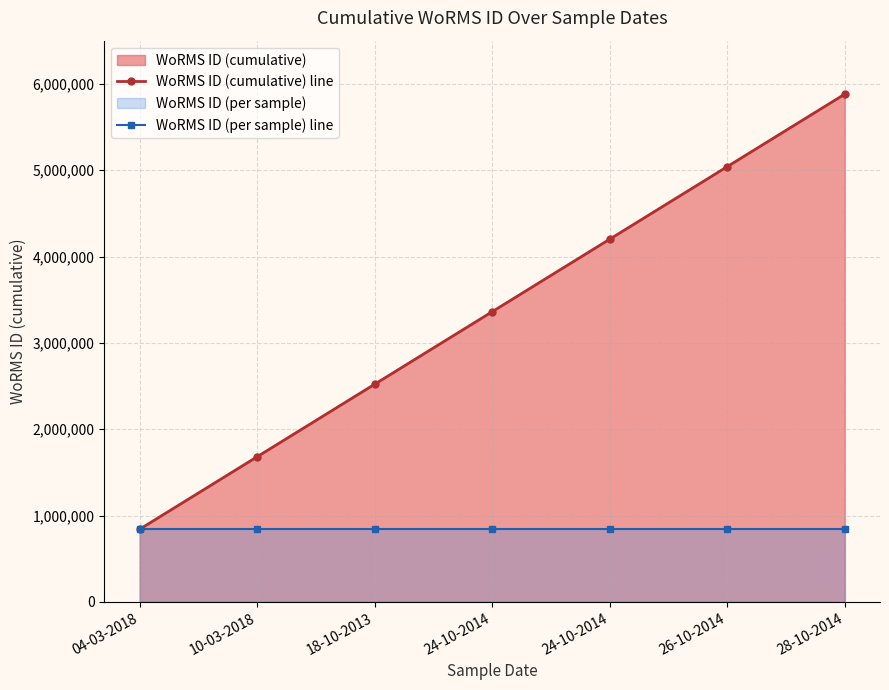

Is the value of WoRMS ID (per sample) line at 10-03-2018 greater than the value of WoRMS ID (cumulative) line at 04-03-2018?

No